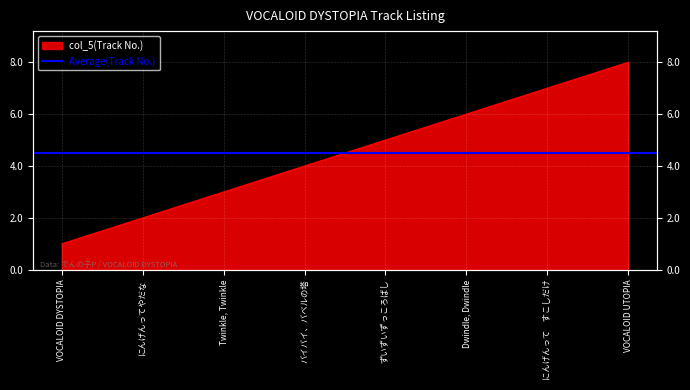

Count the number of values greater than 5.

3